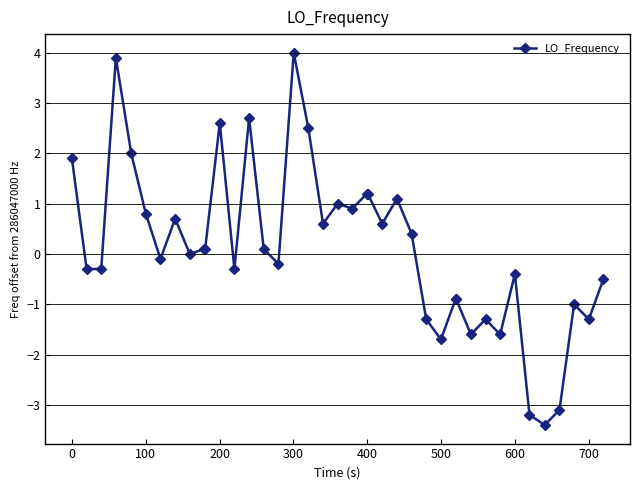

Count the number of data series in this chart.

1